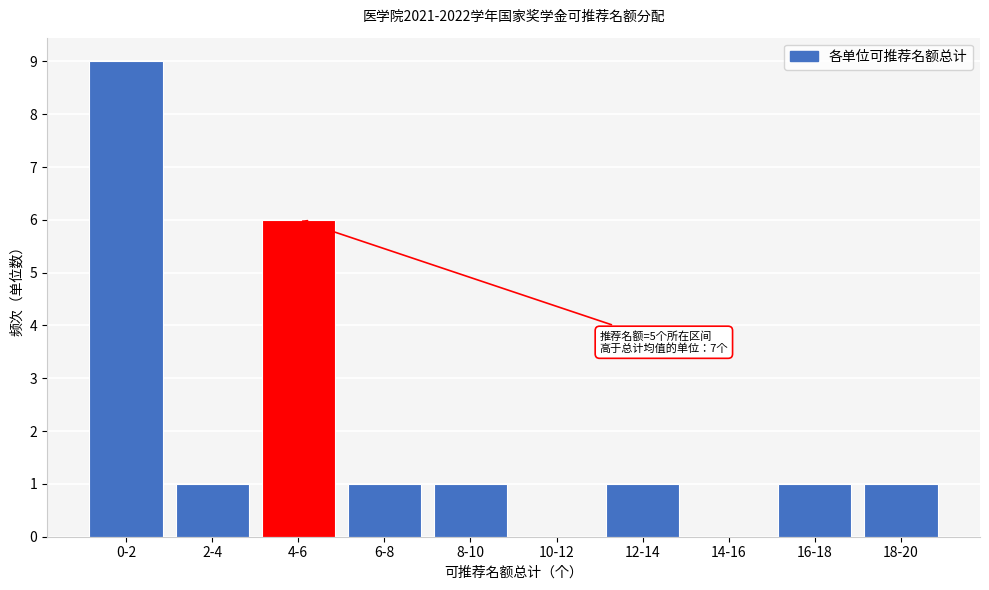

Reading left to right, what are all the values shown in this chart?

0-2=9	2-4=1	4-6=6	6-8=1	8-10=1	10-12=0	12-14=1	14-16=0	16-18=1	18-20=1